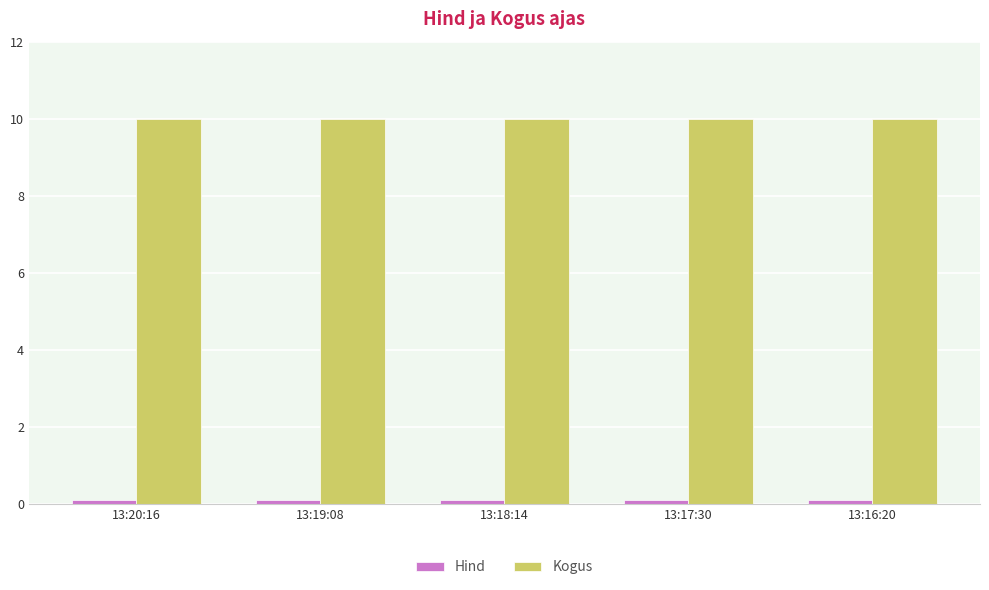

Is it true that Kogus equals 10.0 at 13:16:20?

True